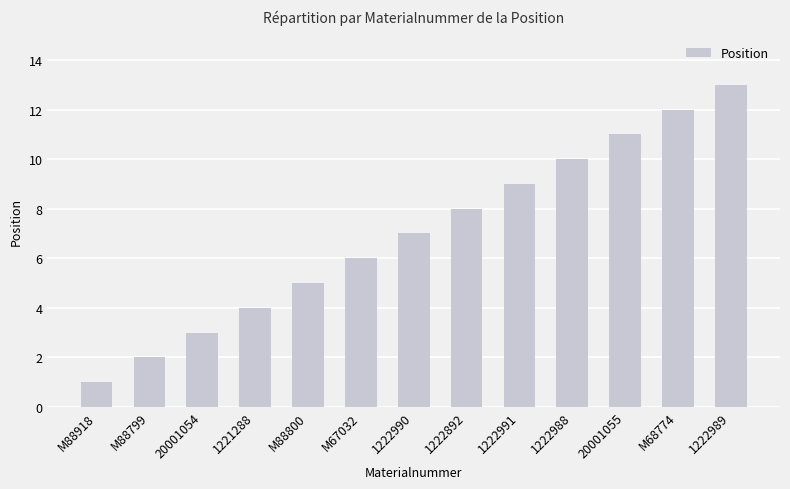

What is the label of the 12th bar from the left?

M68774